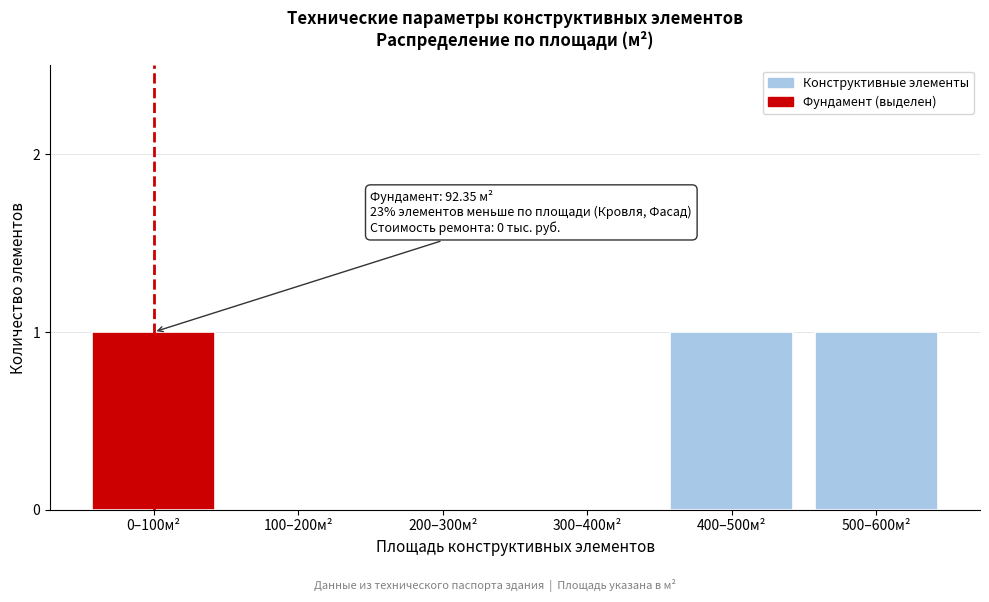

Reading left to right, transcribe all the data shown in this chart.

0–100м²=1	100–200м²=0	200–300м²=0	300–400м²=0	400–500м²=1	500–600м²=1